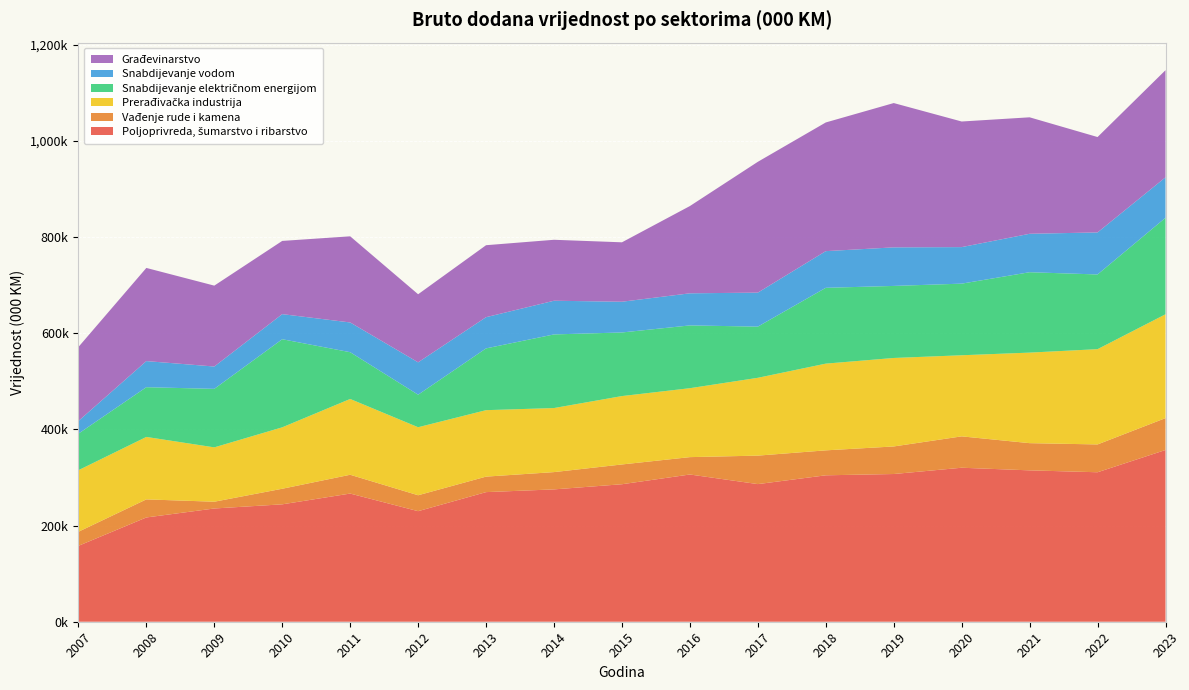

Reading right to left, extract all data points from this chart.

Poljoprivreda, šumarstvo i ribarstvo: 357025	310749	314697	320141	307086	304406	286112	306081	285837	275125	269453	229820	266460	244063	235416	216759	157765
Vađenje rude i kamena: 66271	57839	56550	65229	57297	51872	59210	36120	41115	35941	32220	33115	39076	32392	14087	37588	29258
Prerađivačka industrija: 215865	198046	188227	168591	183931	180276	161778	143286	142167	133158	138142	141410	157559	127692	112979	129807	127925
Snabdijevanje električnom energijom: 200626	155294	167127	148889	149799	157625	106403	130526	132228	153072	128439	67633	97239	183156	121625	103420	76003
Snabdijevanje vodom: 84117	87392	79903	75965	80156	76244	70679	66735	63904	70029	64871	67289	61829	52172	46447	54279	26320
Građevinarstvo: 222676	198298	242127	261106	299999	267520	271955	181414	123525	126703	149637	141521	179066	152200	168162	193652	153794